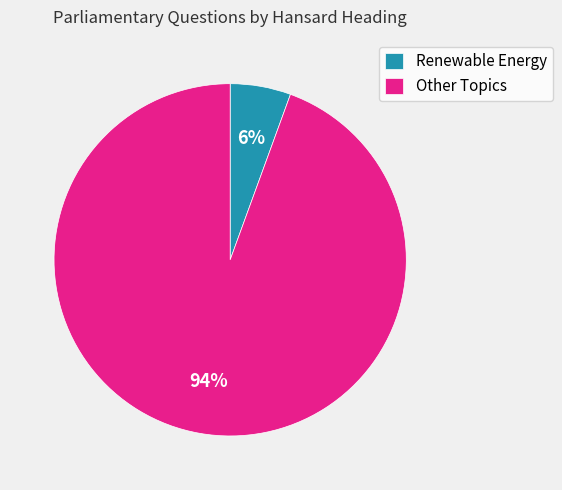

What is the smallest slice in the pie chart?

Renewable Energy